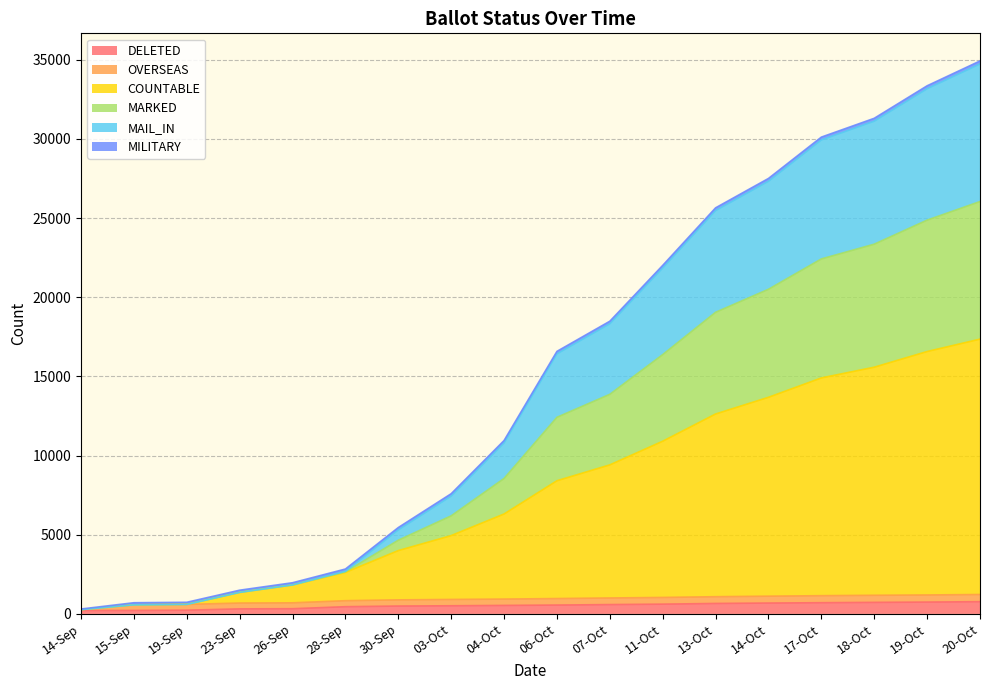

What is the label of the 10th point from the left?

06-Oct